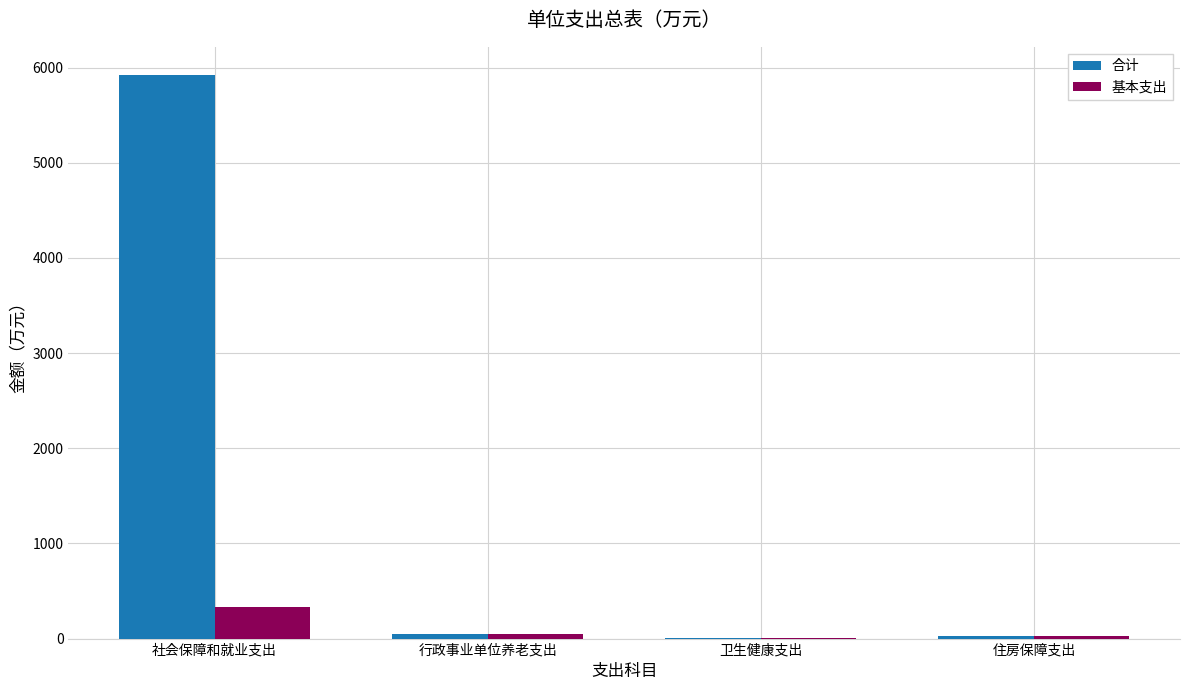

At which label is 合计 closest to 2965?

行政事业单位养老支出